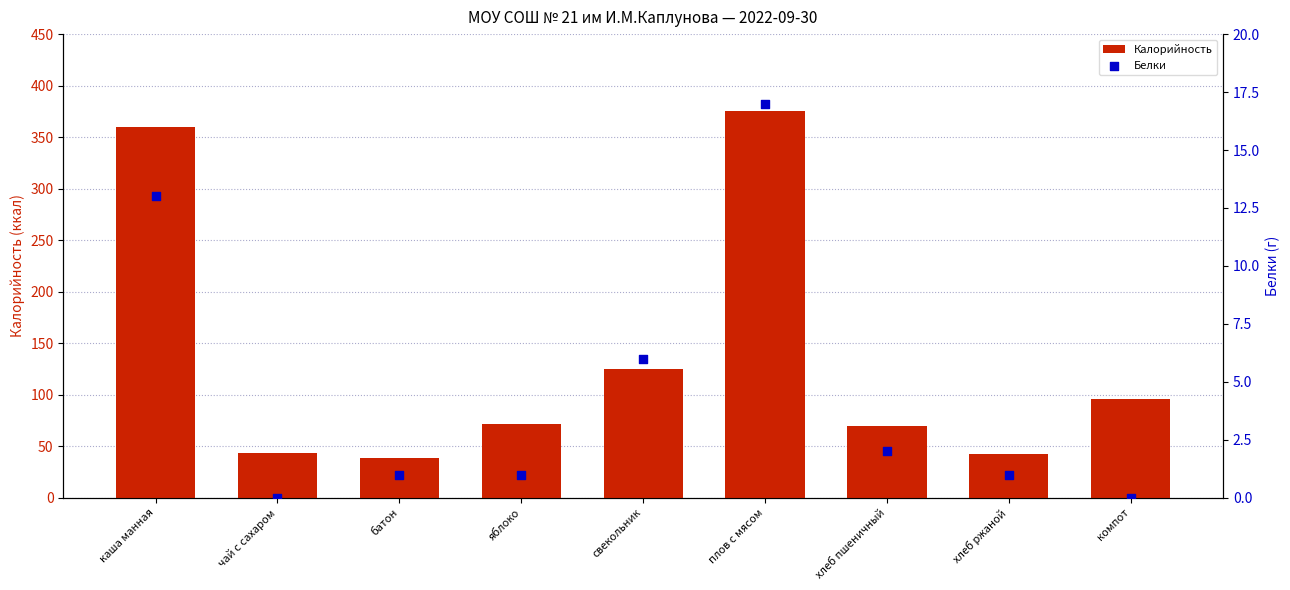

At which category is the sum across all series the highest?

плов с мясом